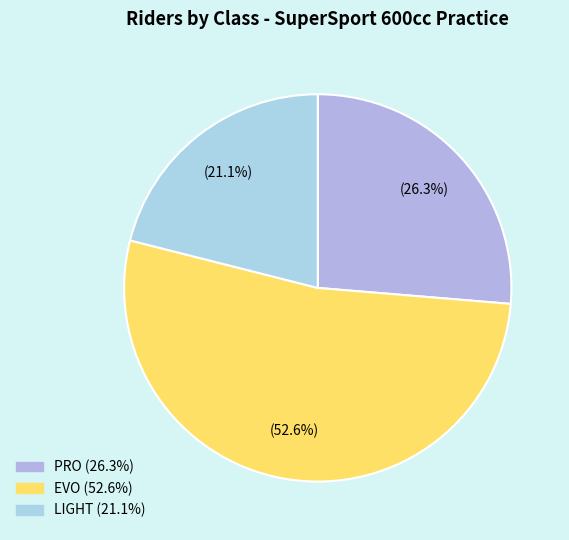

Which has a higher value, EVO or PRO?

EVO